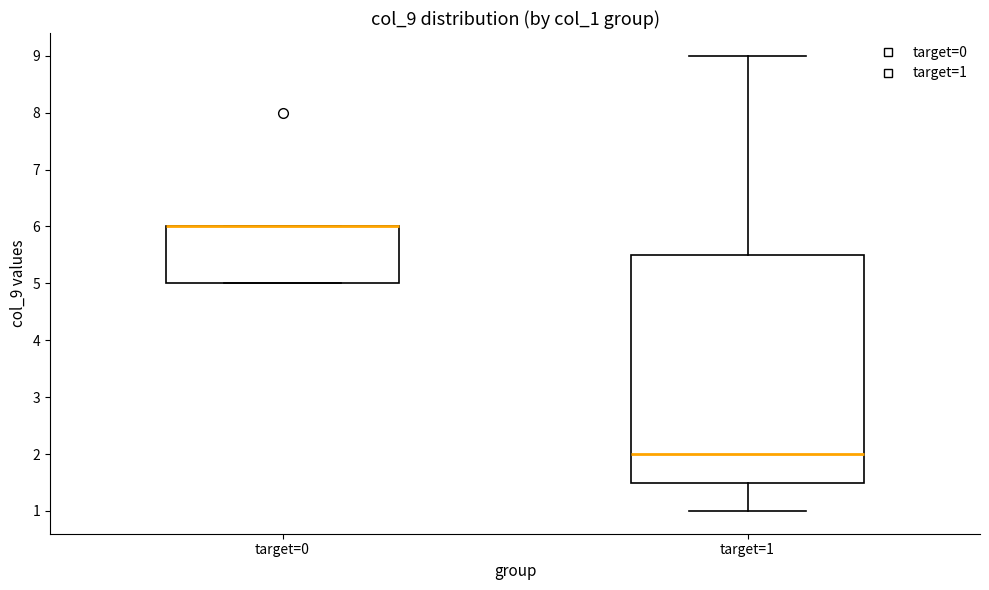

Reading left to right, read every box against the y-axis: the position of its median line, the range the box covers, and the ends of its whiskers. The values are not printed on the chart, so give them approximately, as read against the axis.

target=0: median 6.0 (drawn on the box's upper edge), box 5.0 to 6.0, whiskers 5.0 to 6.0
target=1: median 2.0, box 1.5 to 5.5, whiskers 1.0 to 9.0